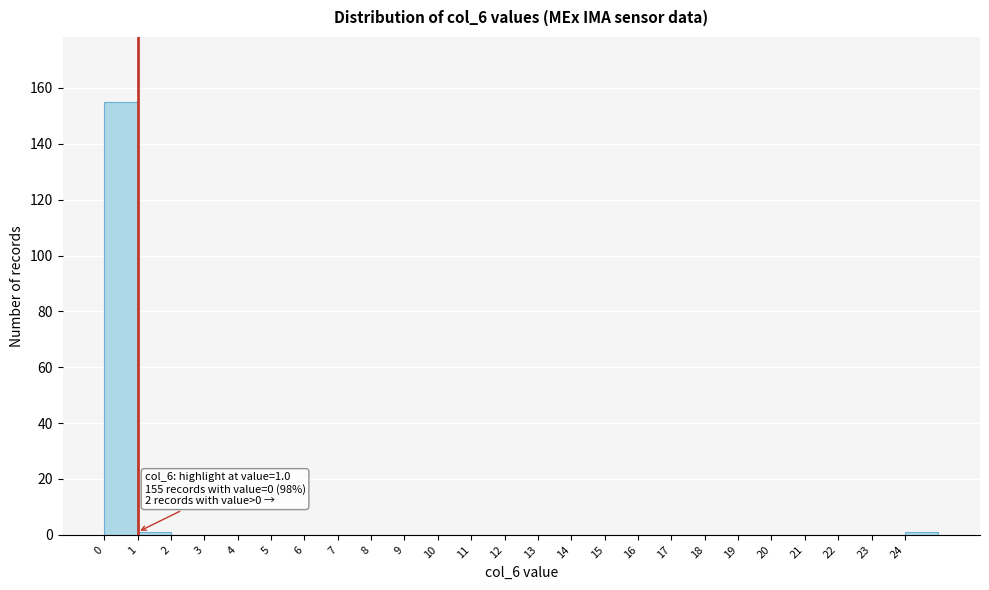

Over which range of the x-axis is the bar tallest?

0 to 1